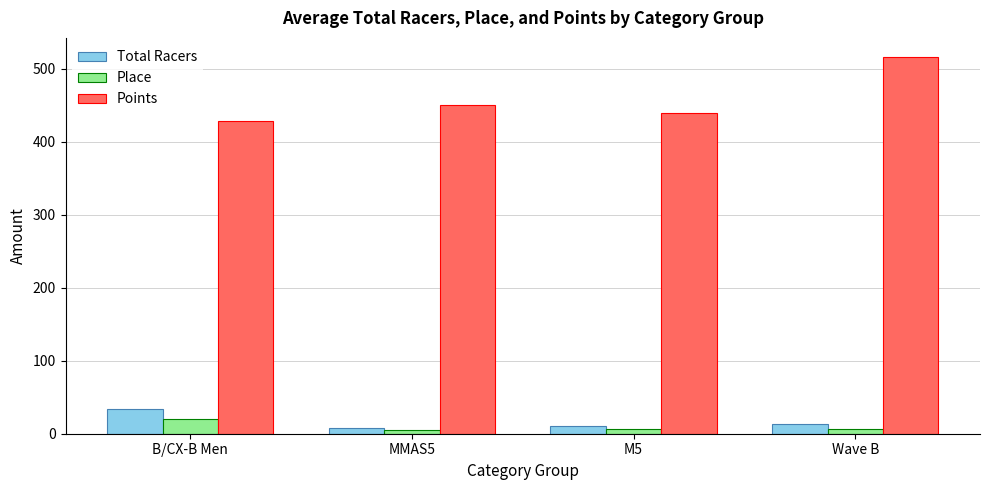

How many distinct data groups are displayed?

3